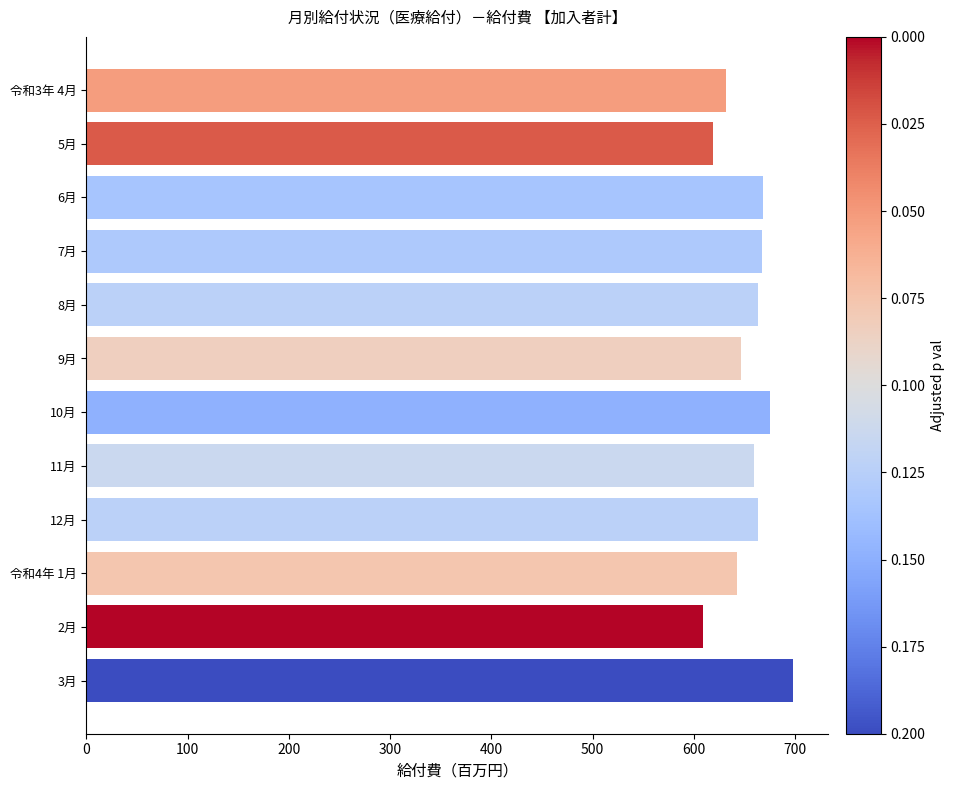

What is the smallest value displayed?

608.9